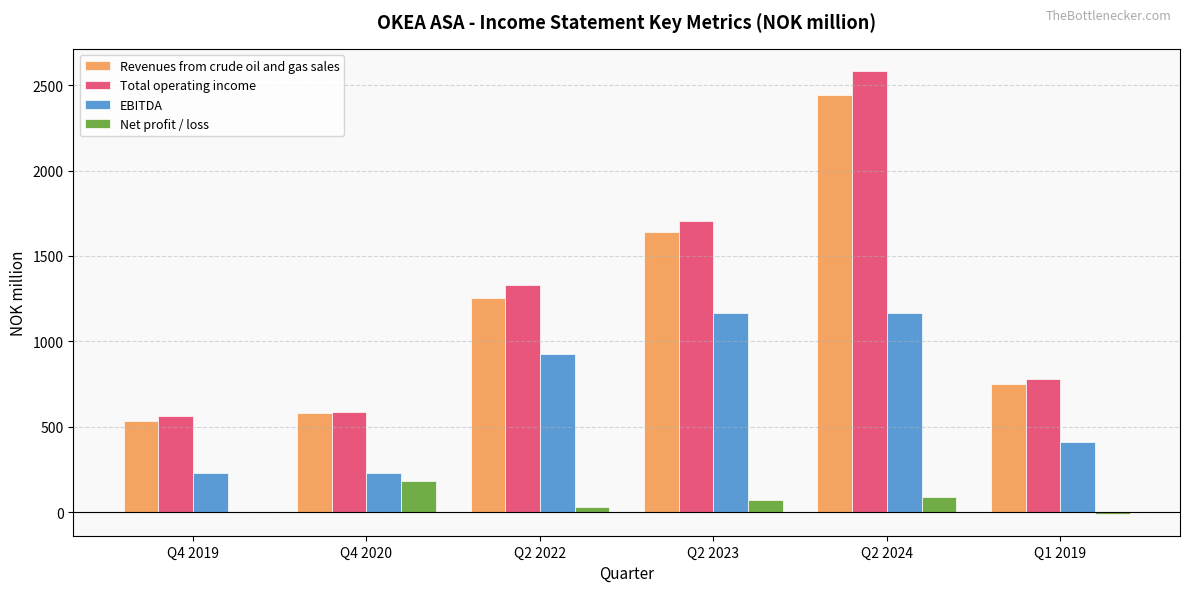

Which series changed the most between Q2 2022 and Q2 2023?

Revenues from crude oil and gas sales